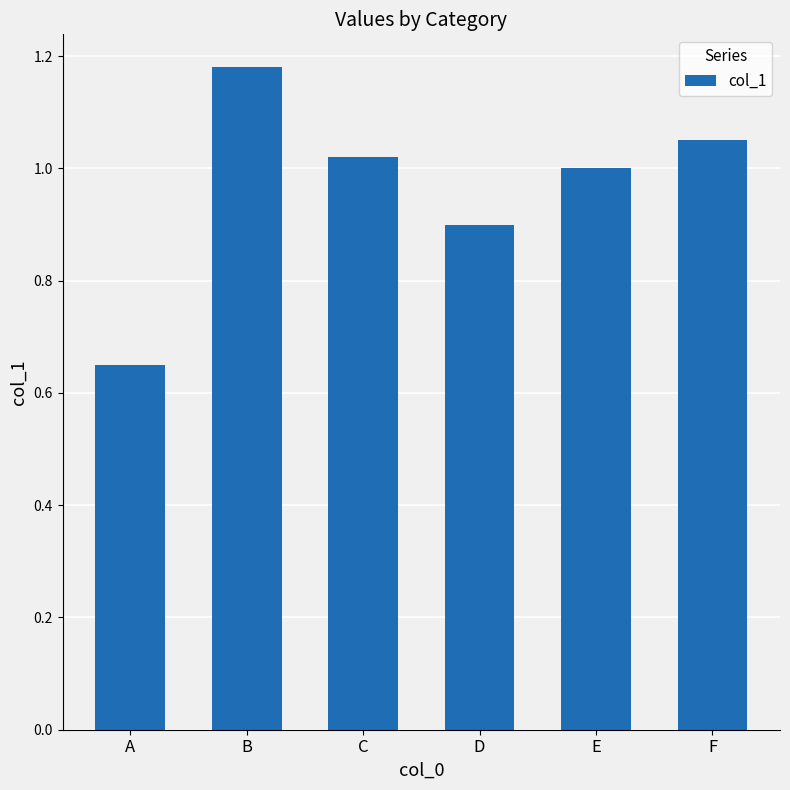

Between C and E, which is larger?

C